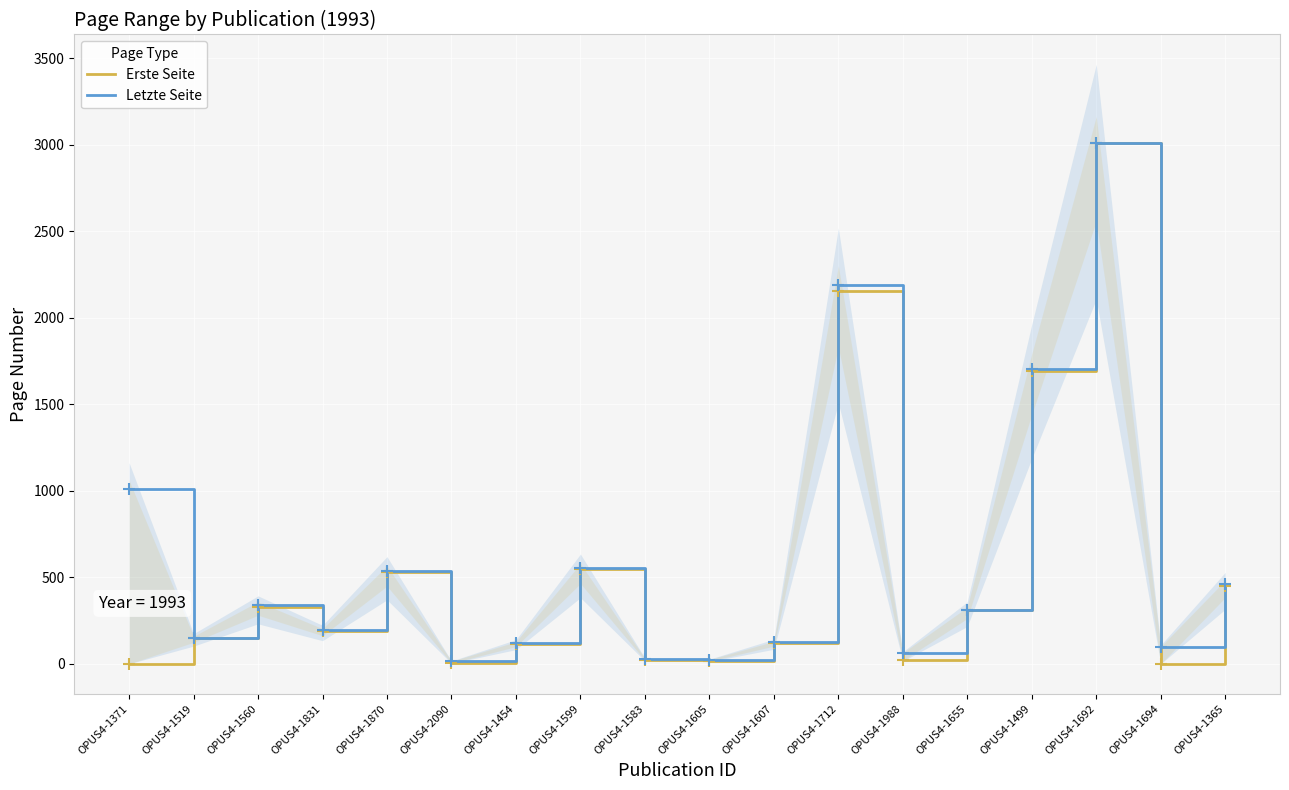

Which series contains the lowest Y value?

Erste Seite